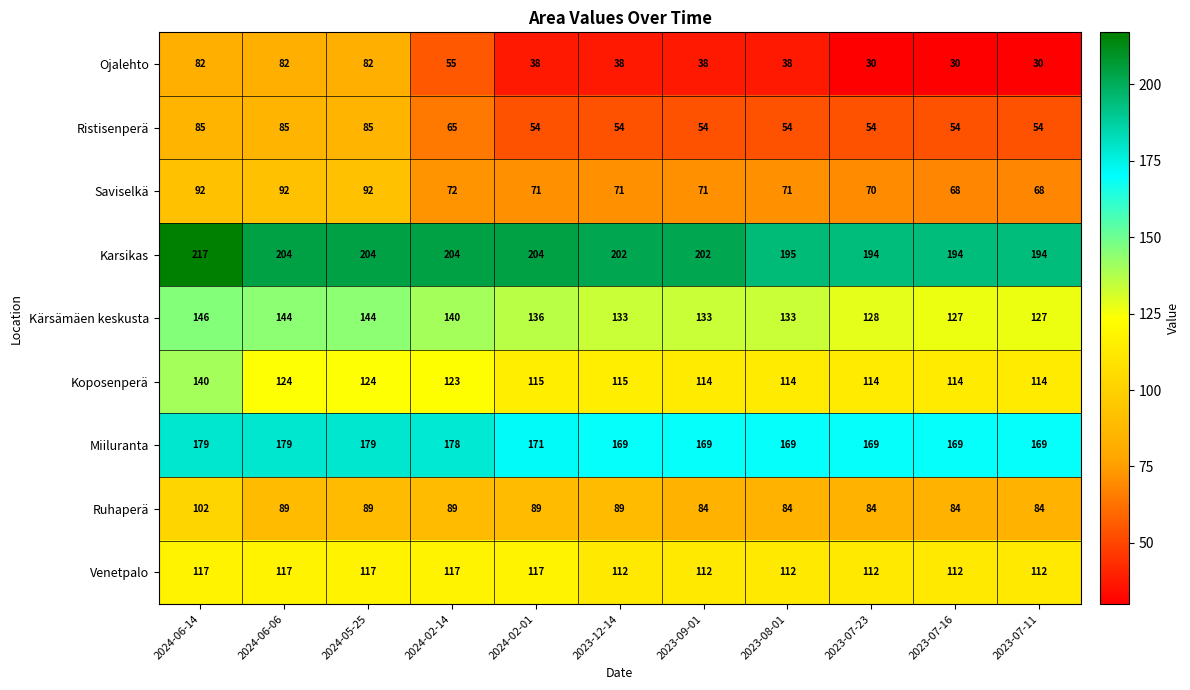

What is the minimum value shown in the chart?

30